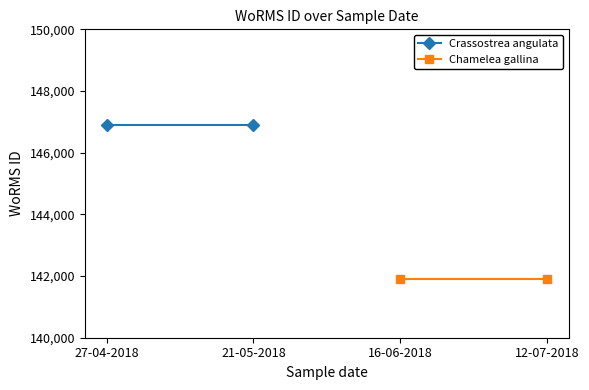

At how many categories does at least one series exceed 144507?

2